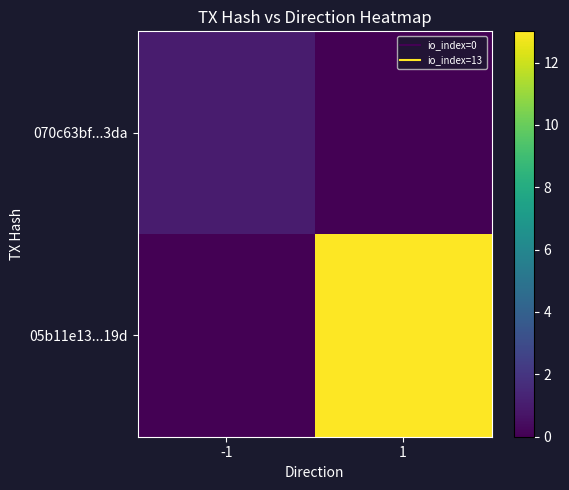

Reading left to right, what are all the values shown in this chart?

070c63bf...3da: -1=1	1=0
05b11e13...19d: -1=0	1=13